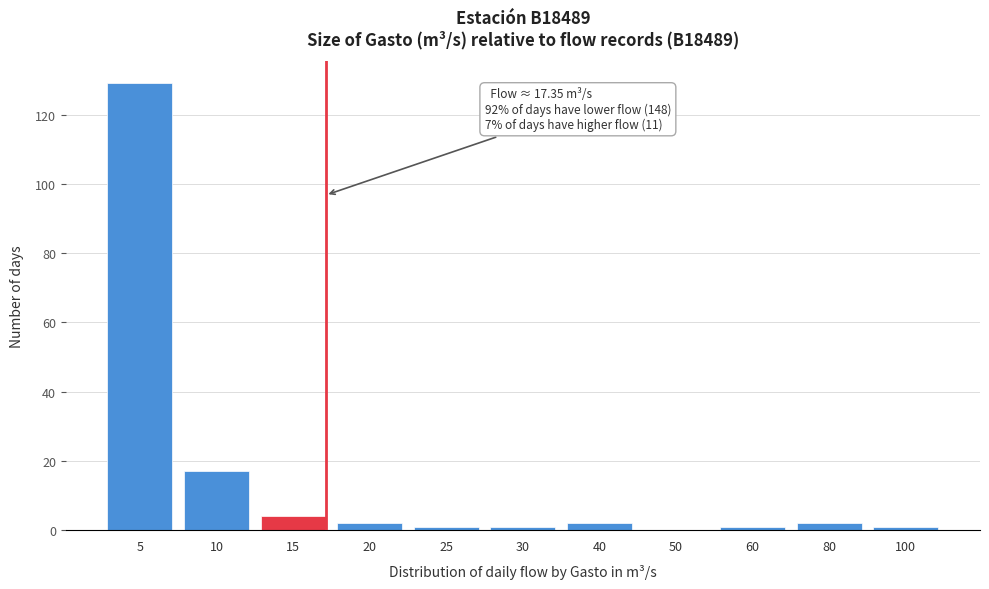

Reading left to right, what are all the values shown in this chart?

5=129	10=17	15=4	20=2	25=1	30=1	40=2	50=0	60=1	80=2	100=1